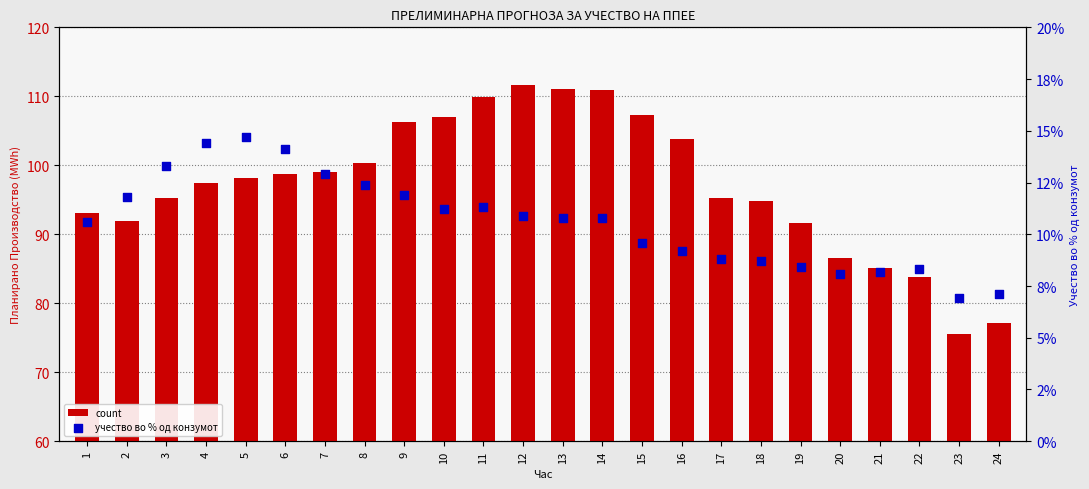

What is the total value across all series at 20?

86.7